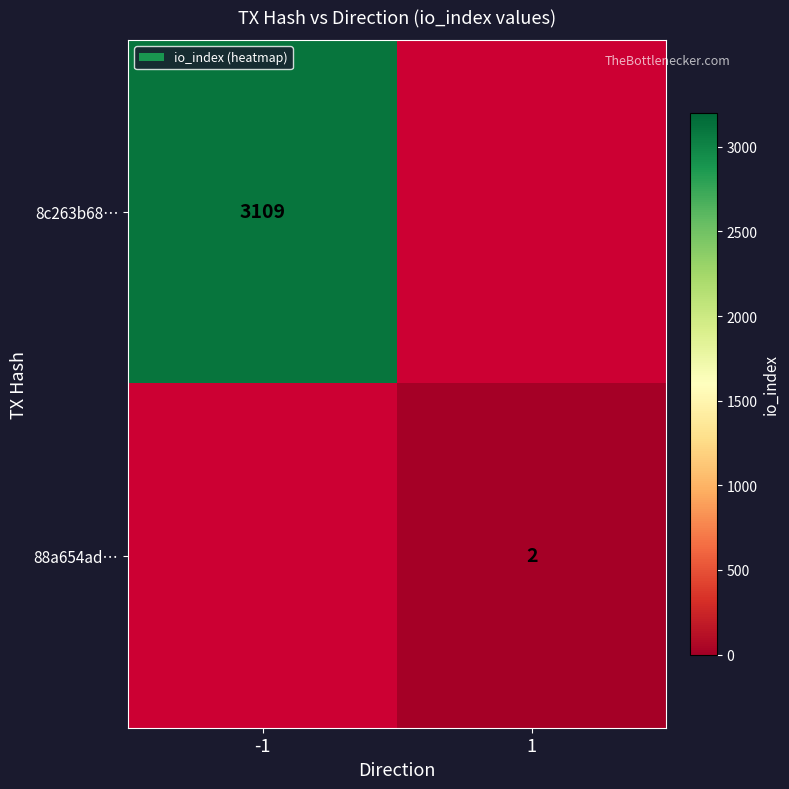

How many categories are shown in the chart?

2